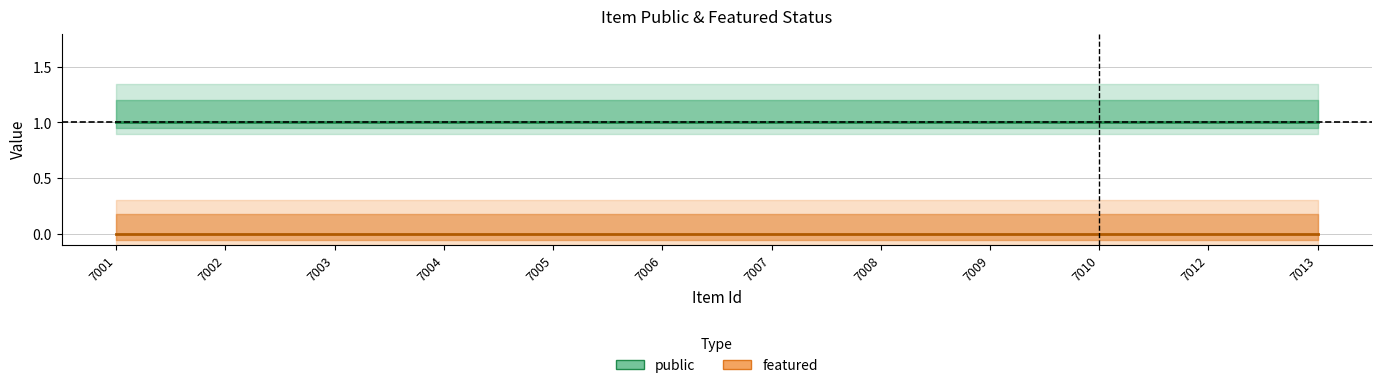

Reading left to right, transcribe all the data shown in this chart.

public: 7001=1	7002=1	7003=1	7004=1	7005=1	7006=1	7007=1	7008=1	7009=1	7010=1	7012=1	7013=1
featured: 7001=0	7002=0	7003=0	7004=0	7005=0	7006=0	7007=0	7008=0	7009=0	7010=0	7012=0	7013=0